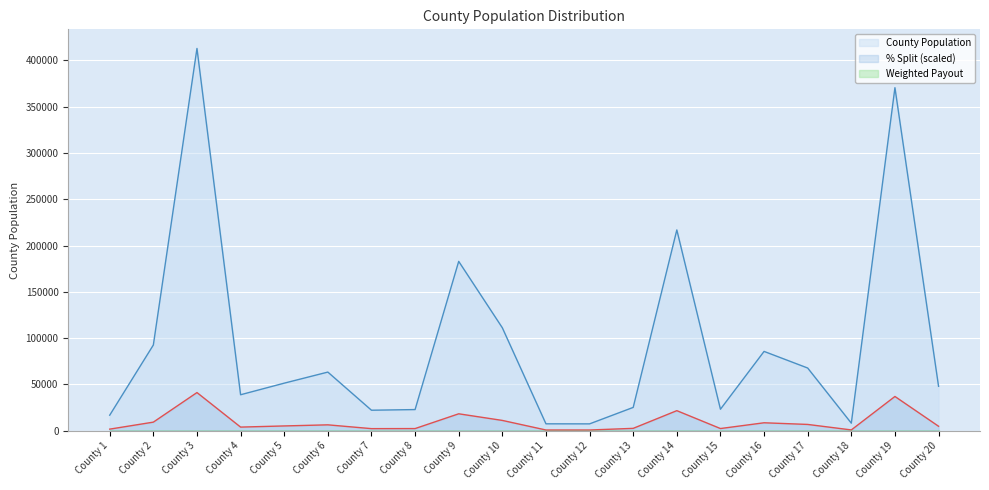

What is the maximum value for County Population?

413000.0